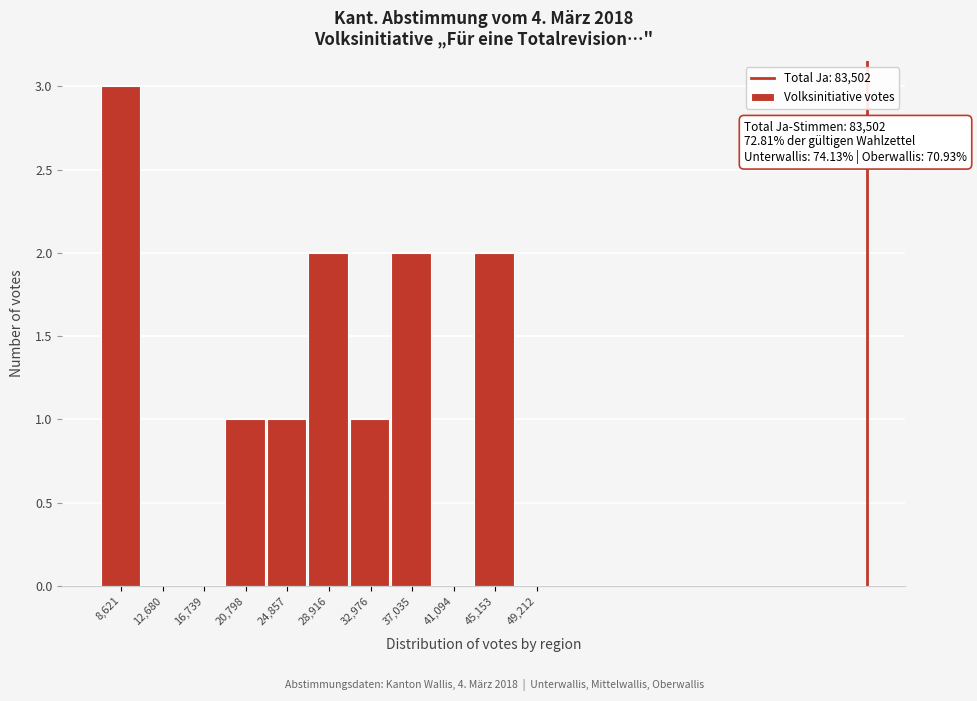

Reading left to right, extract all data points from this chart.

8,621=3	12,680=0	16,739=0	20,798=1	24,857=1	28,916=2	32,976=1	37,035=2	41,094=0	45,153=2	49,212=0